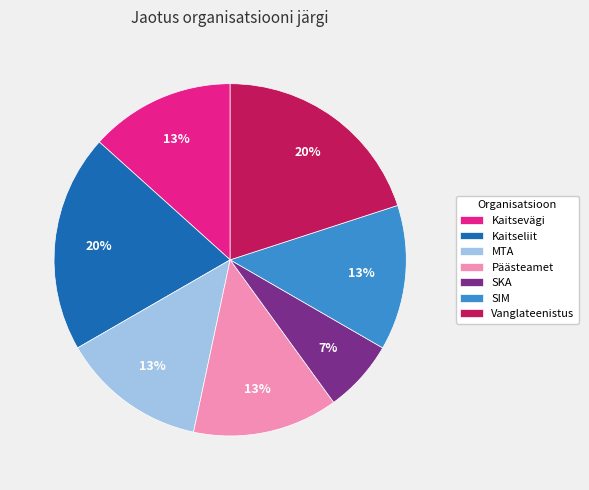

To the nearest percent, what percentage of the pie is Vanglateenistus?

20%